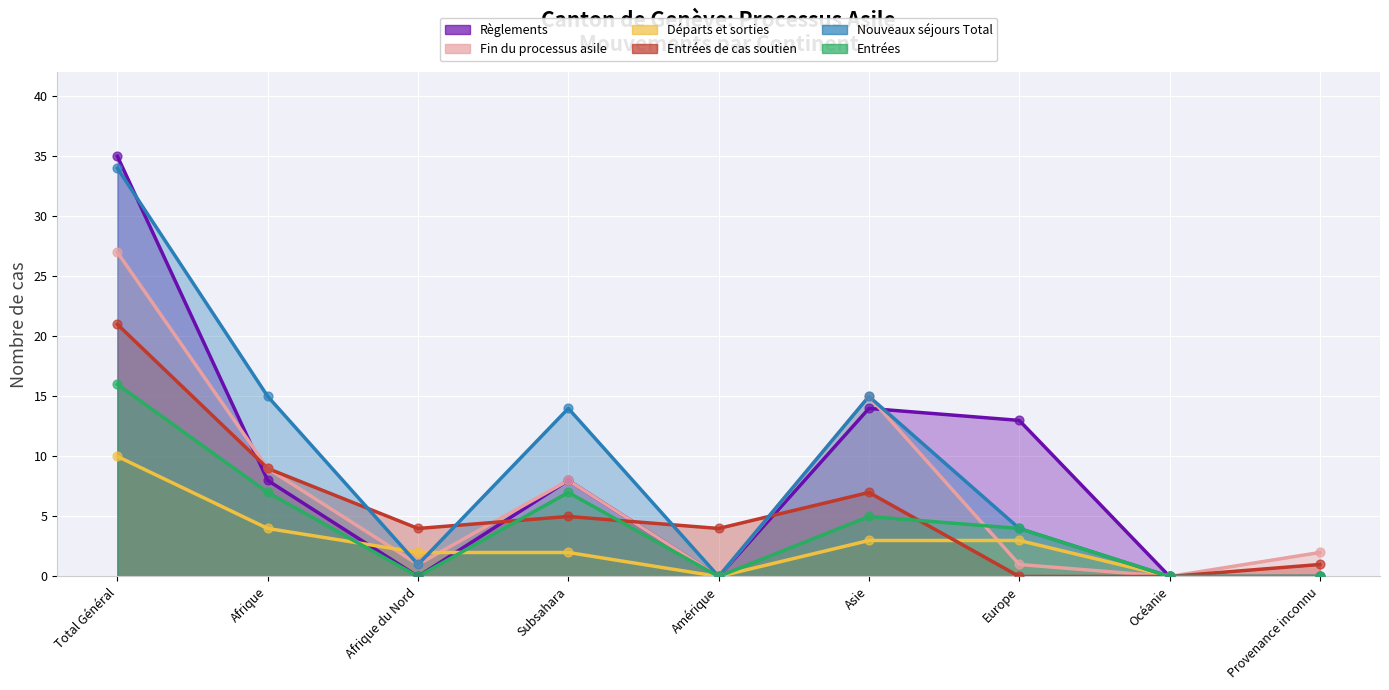

At which category is the sum across all series the highest?

Total Général